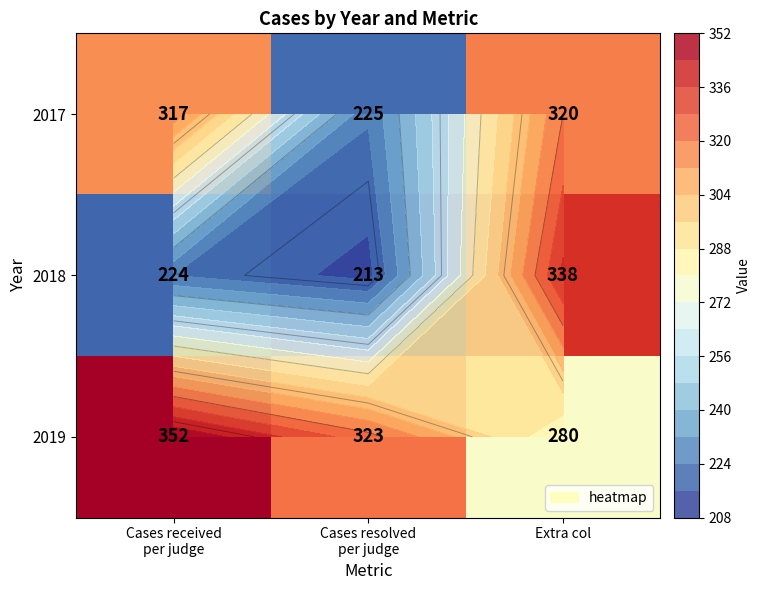

Which series has the largest range (max minus min)?

2018